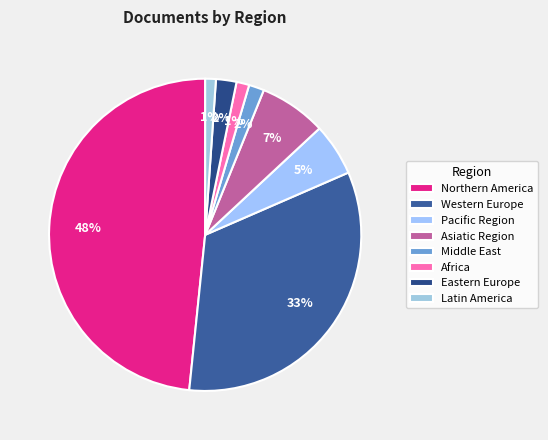

To the nearest percent, what is the difference between the largest and smallest slice percentages?

47%